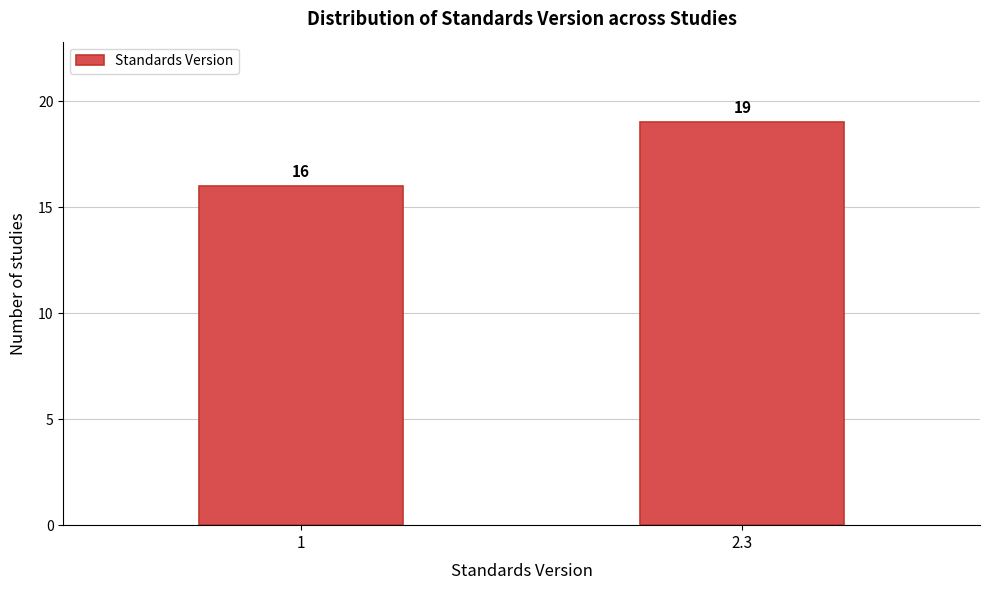

Reading right to left, what are all the values shown in this chart?

2.3=19	1=16